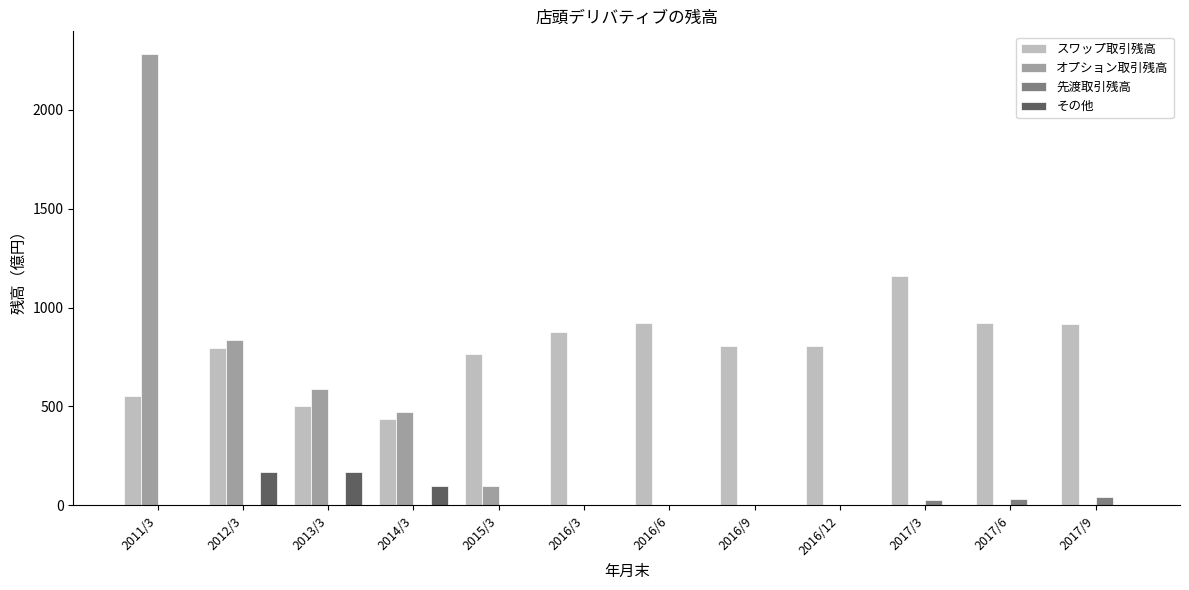

What is the maximum value for その他?

169.0